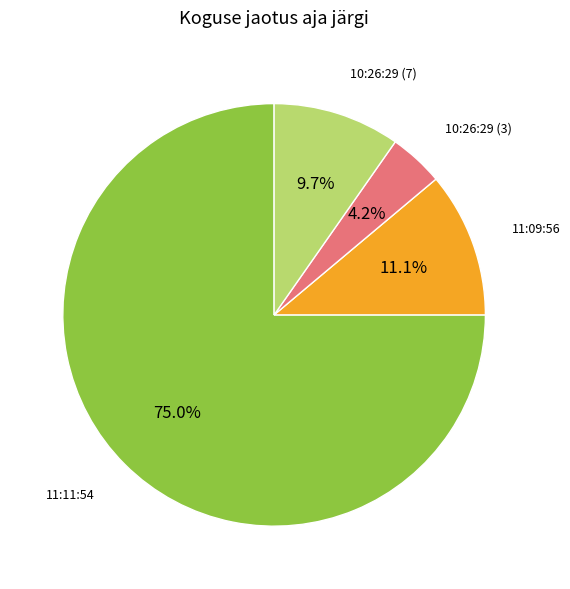

Does any single category account for the majority?

Yes